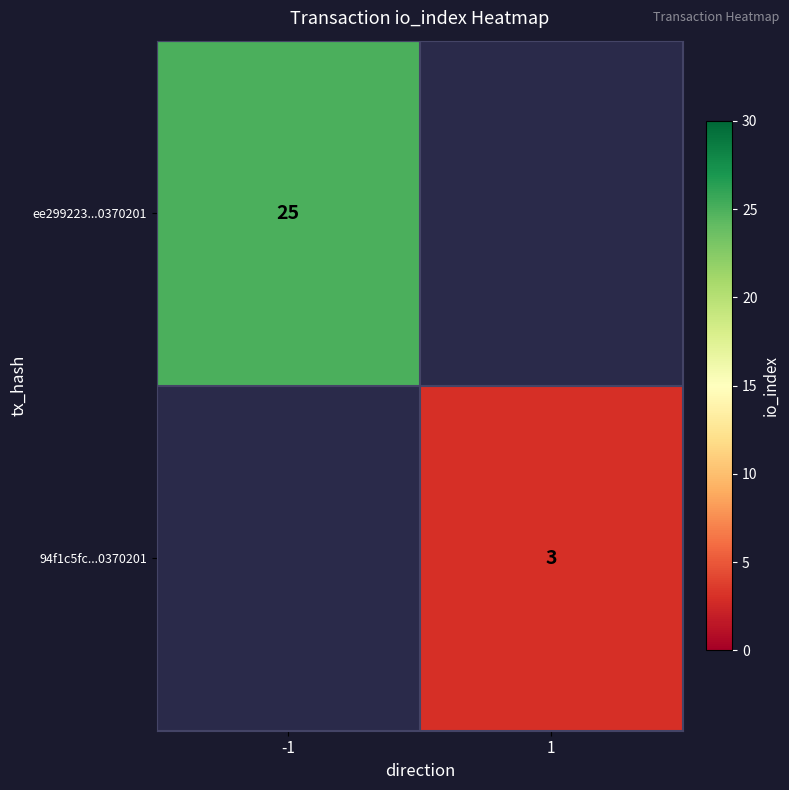

The value of ee299223...0370201 at -1 is 11. True or false?

False